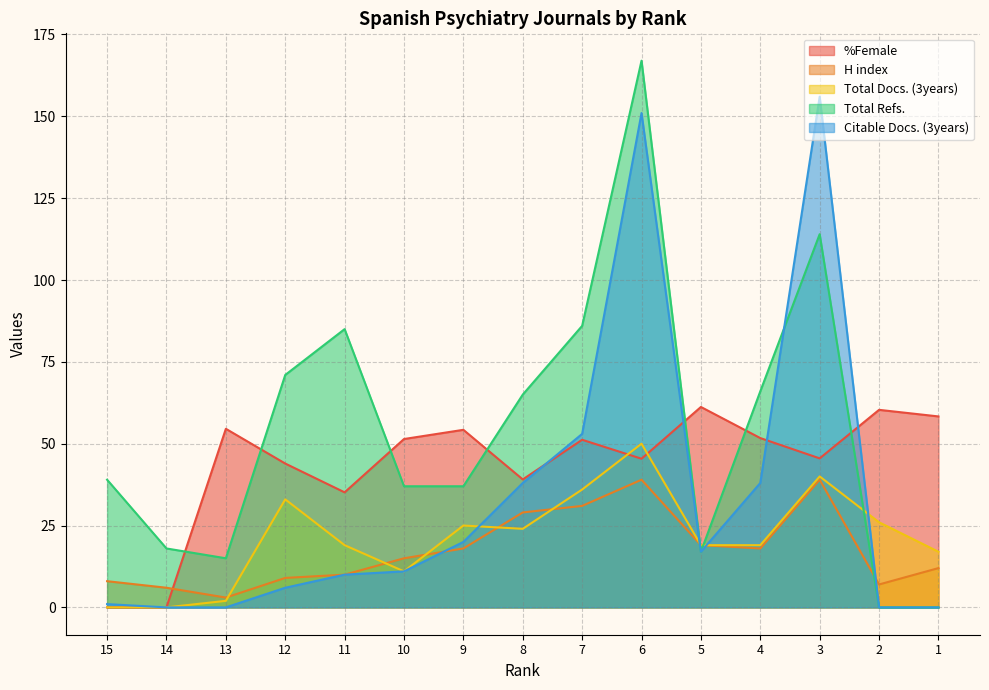

Does the chart have visible grid lines?

Yes